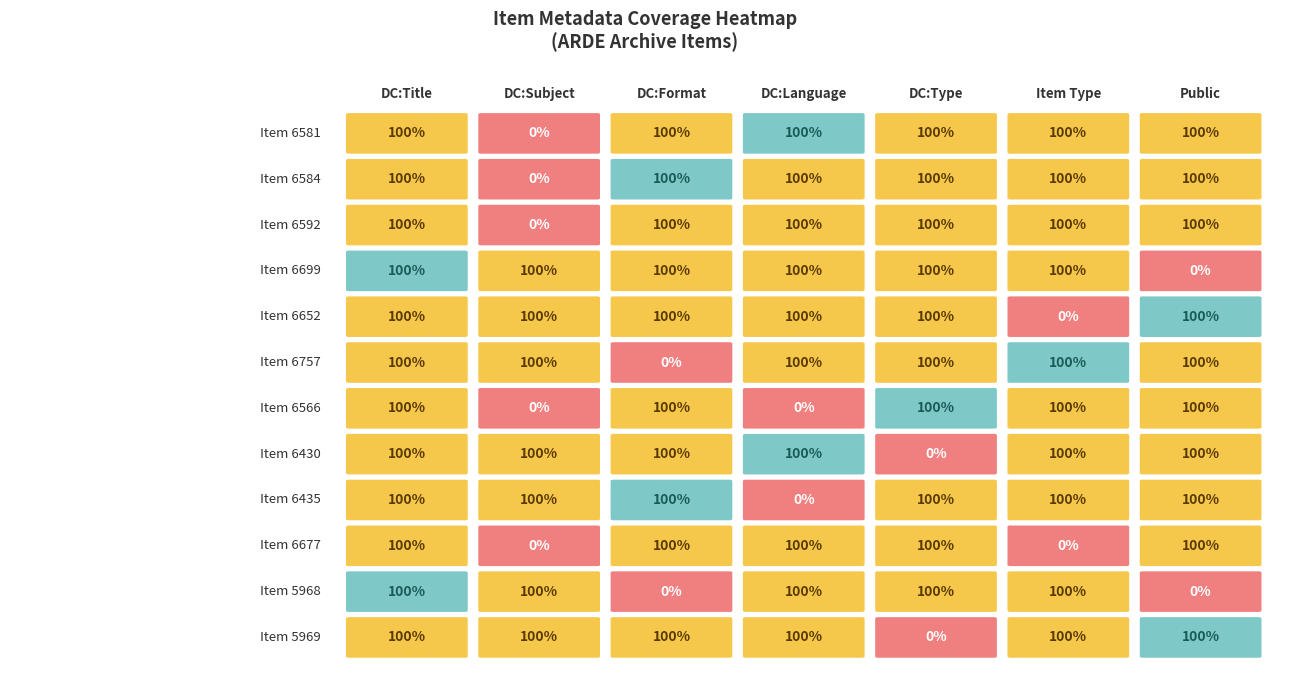

Reading left to right, transcribe all the data shown in this chart.

6581: 0=1	1=0	2=1	3=1	4=1	5=1	6=1
6584: 0=1	1=0	2=1	3=1	4=1	5=1	6=1
6592: 0=1	1=0	2=1	3=1	4=1	5=1	6=1
6699: 0=1	1=1	2=1	3=1	4=1	5=1	6=0
6652: 0=1	1=1	2=1	3=1	4=1	5=0	6=1
6757: 0=1	1=1	2=0	3=1	4=1	5=1	6=1
6566: 0=1	1=0	2=1	3=0	4=1	5=1	6=1
6430: 0=1	1=1	2=1	3=1	4=0	5=1	6=1
6435: 0=1	1=1	2=1	3=0	4=1	5=1	6=1
6677: 0=1	1=0	2=1	3=1	4=1	5=0	6=1
5968: 0=1	1=1	2=0	3=1	4=1	5=1	6=0
5969: 0=1	1=1	2=1	3=1	4=0	5=1	6=1